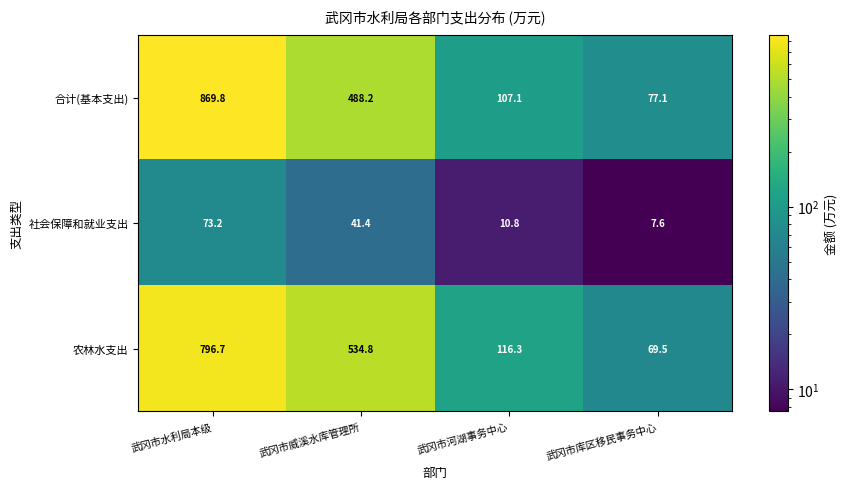

Is it true that 合计(基本支出) equals 107.1 at 武冈市河湖事务中心?

True